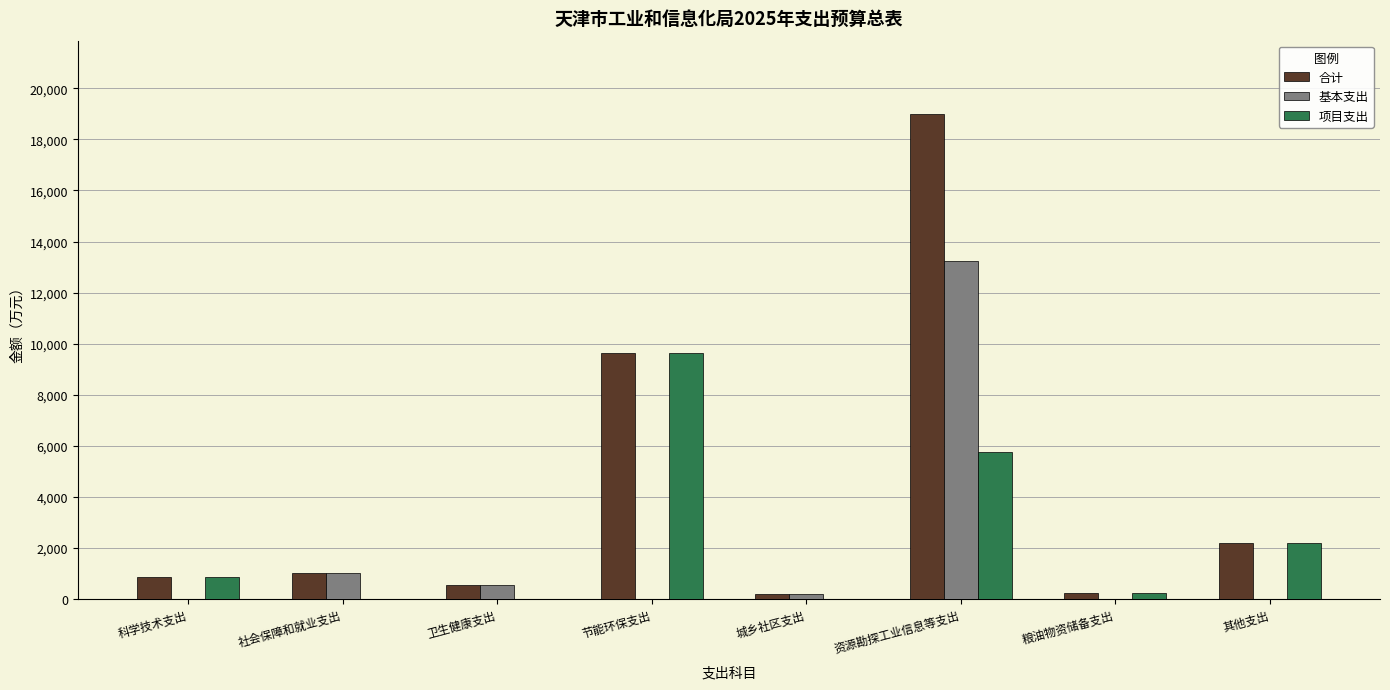

The value of 合计 at 科学技术支出 is 853.0. True or false?

True